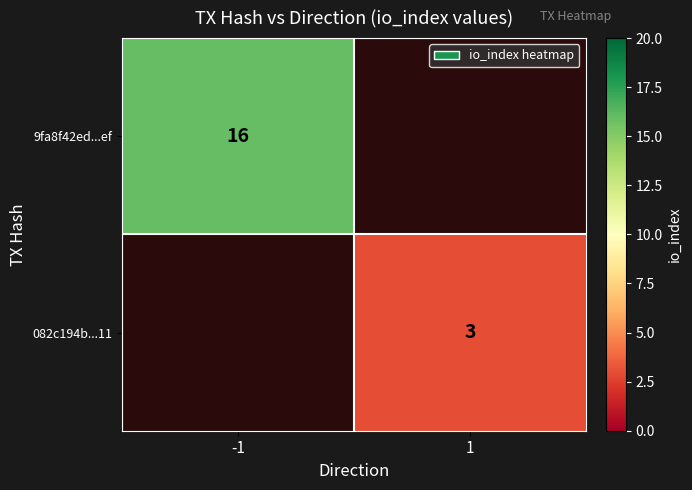

What is the greatest value displayed?

16.0